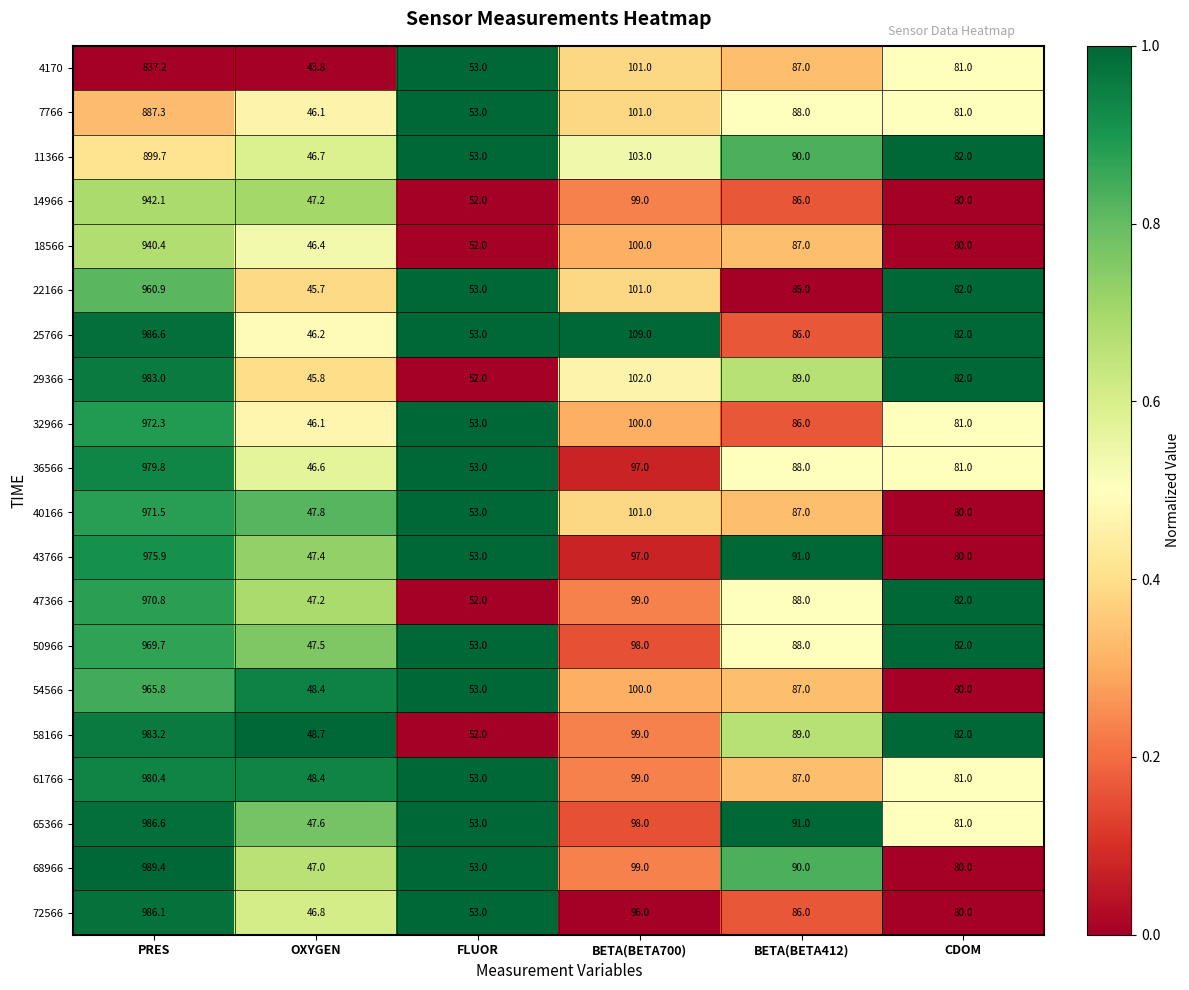

Which series has the widest spread of values?

68966